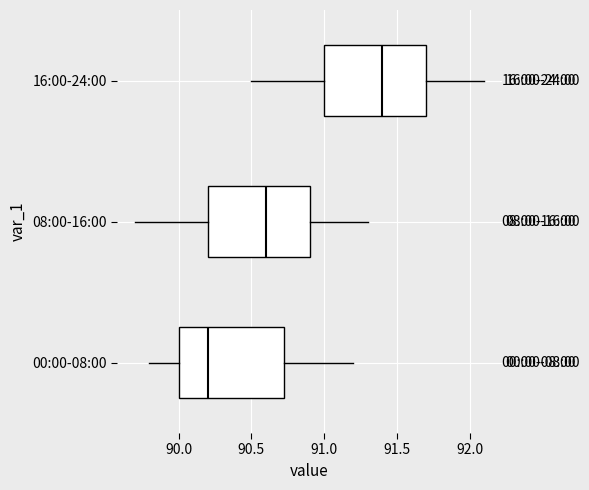

Reading bottom to top, transcribe this box plot: for each box, give where its median line is, the range the box spans, and where its two whiskers end, as read against the x-axis. The values are not printed on the chart, so give them approximately, as read against the axis.

00:00-08:00: median 90.20, box 90.00 to 90.75, whiskers 89.80 to 91.20
08:00-16:00: median 90.60, box 90.20 to 90.90, whiskers 89.70 to 91.30
16:00-24:00: median 91.40, box 91.00 to 91.70, whiskers 90.50 to 92.10